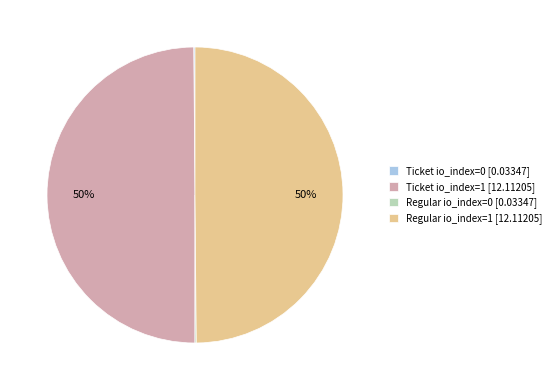

What percentage is the Regular io_index=1 [12.11205] slice, to the nearest percent?

50%